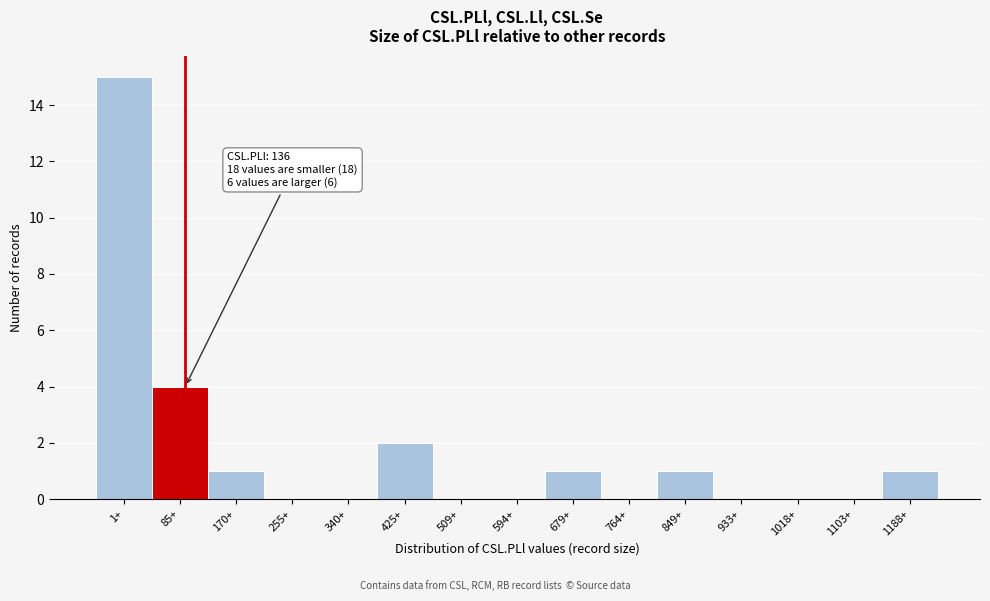

Reading left to right, transcribe all the data shown in this chart.

1+=15	85+=4	170+=1	255+=0	340+=0	425+=2	509+=0	594+=0	679+=1	764+=0	849+=1	933+=0	1018+=0	1103+=0	1188+=1